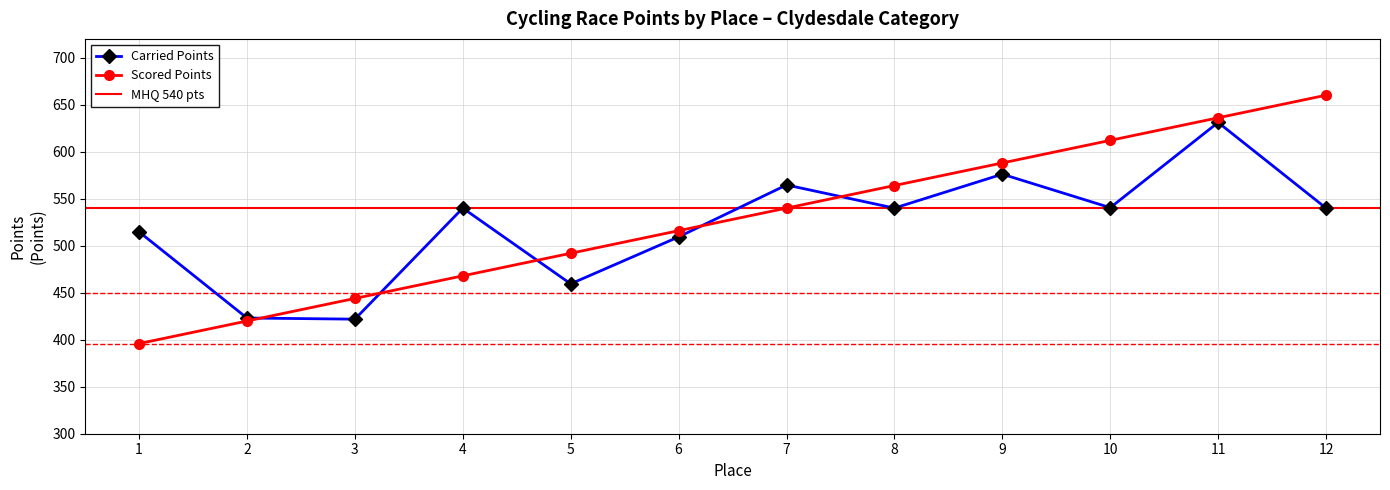

What is the highest value of the Carried Points series?

631.1